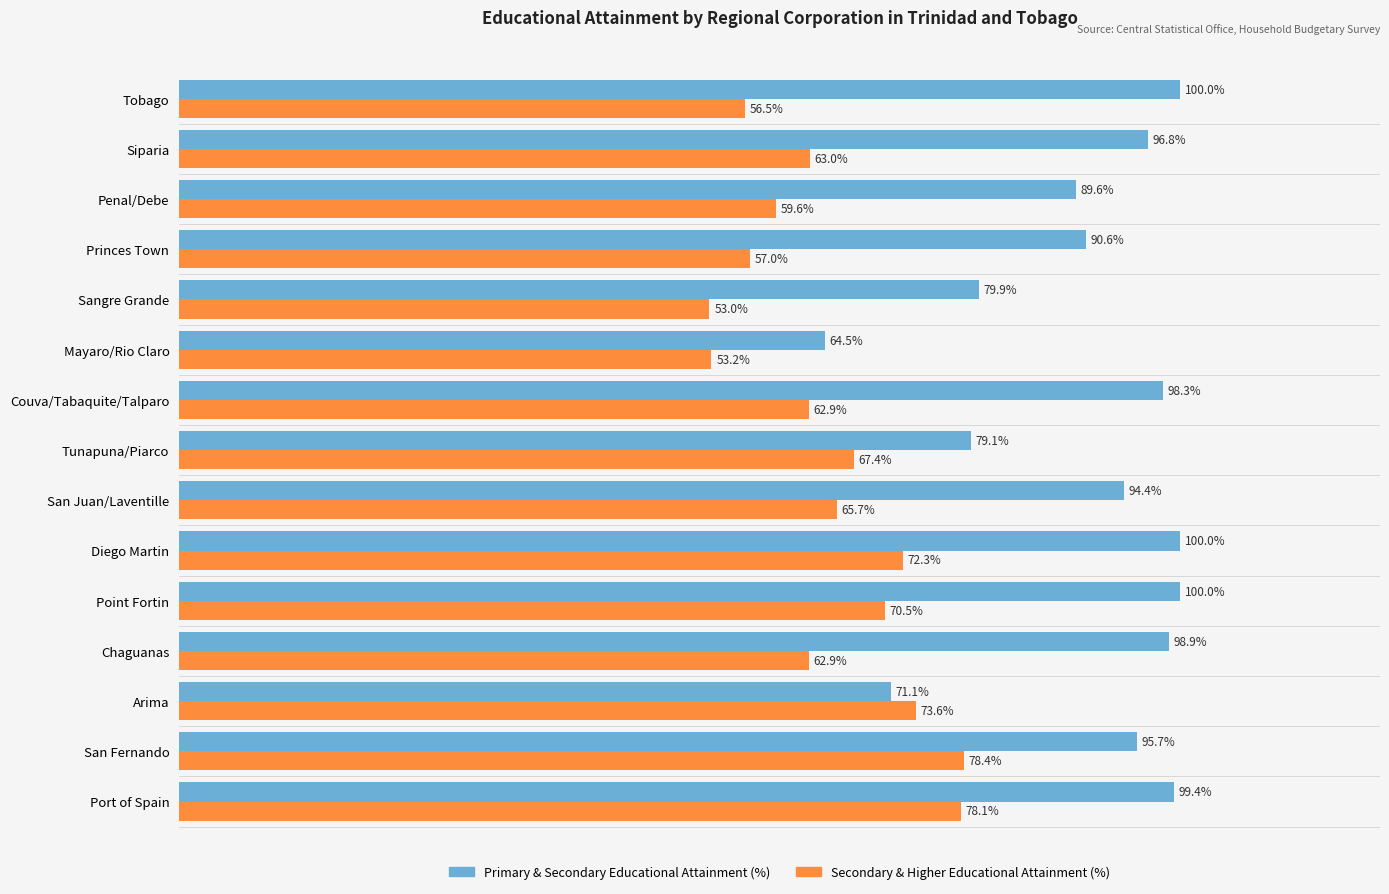

Between San Fernando and Mayaro/Rio Claro, which series saw the biggest shift?

Primary & Secondary Educational Attainment (%)